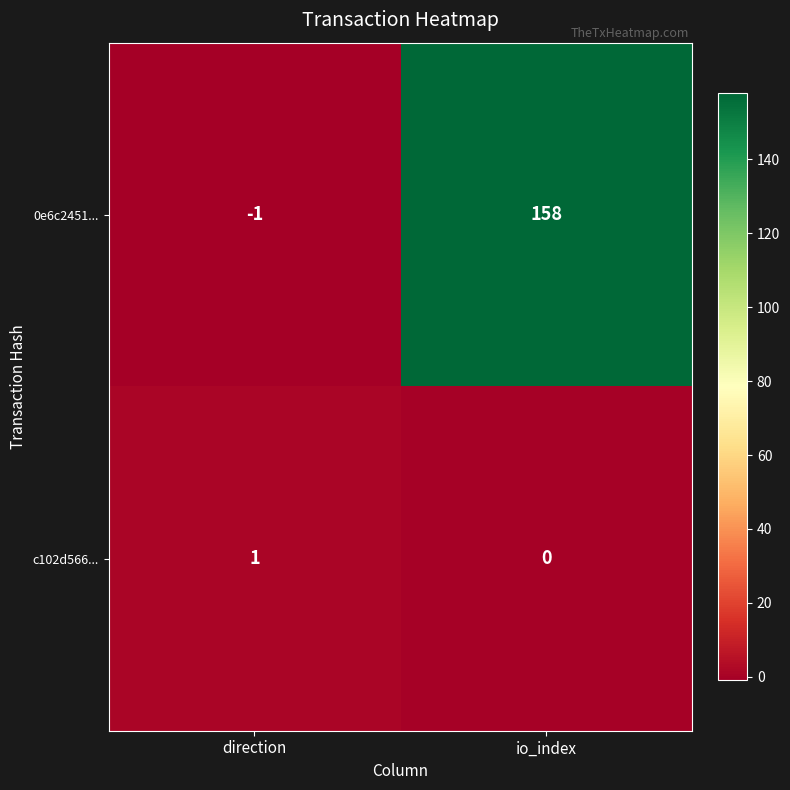

What is the sum of all 0e6c2451... values?

157